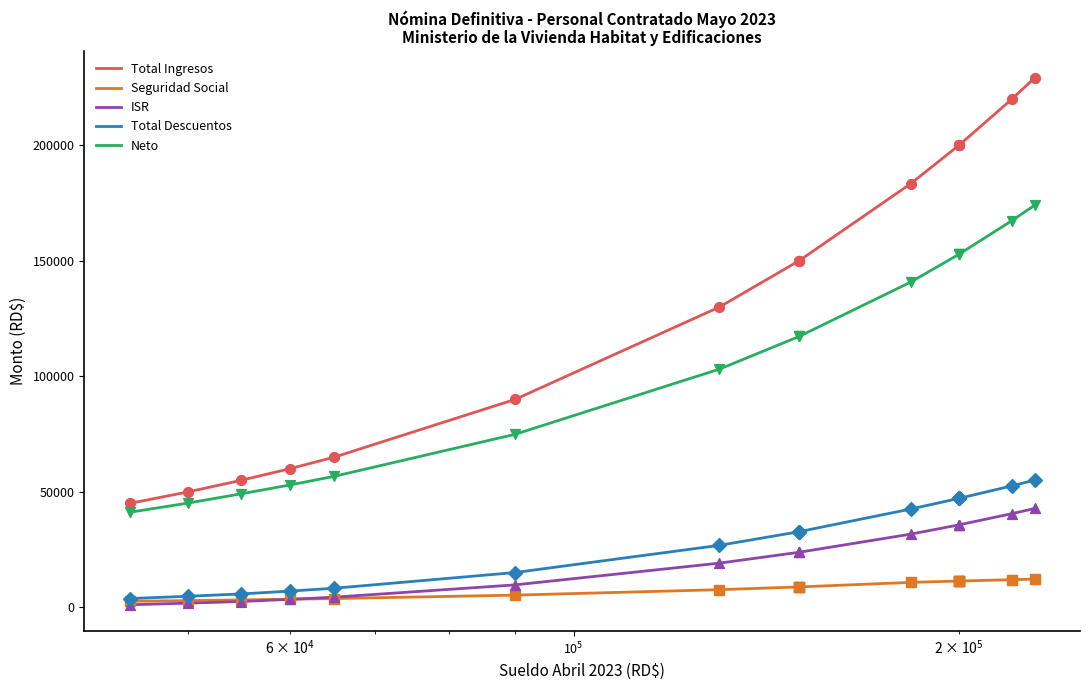

Which series contains the highest Y value?

Total Ingresos